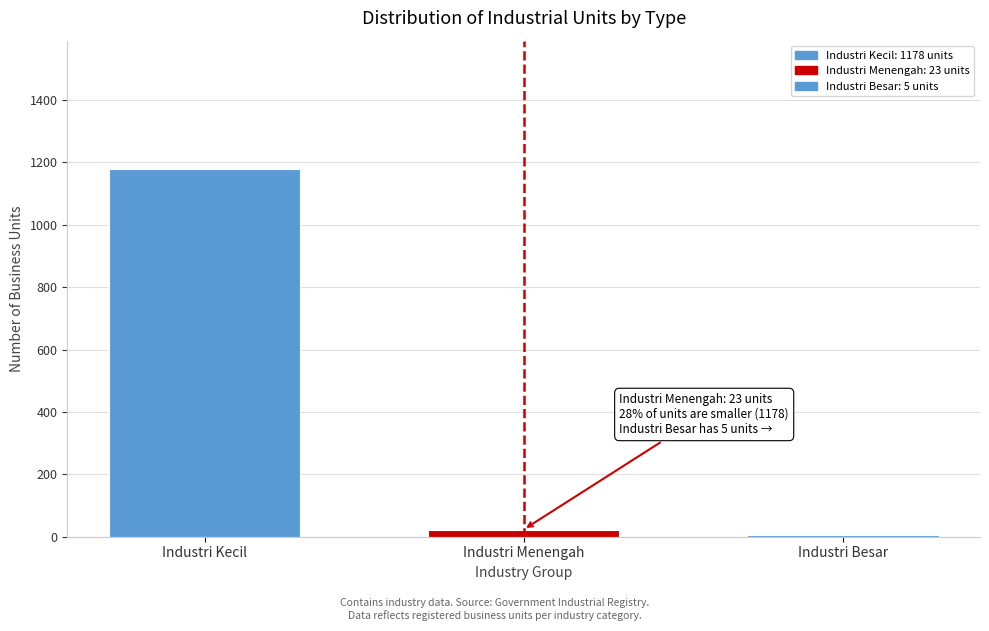

Reading left to right, list all the values displayed in this chart.

Industri Kecil=1178	Industri Menengah=23	Industri Besar=5